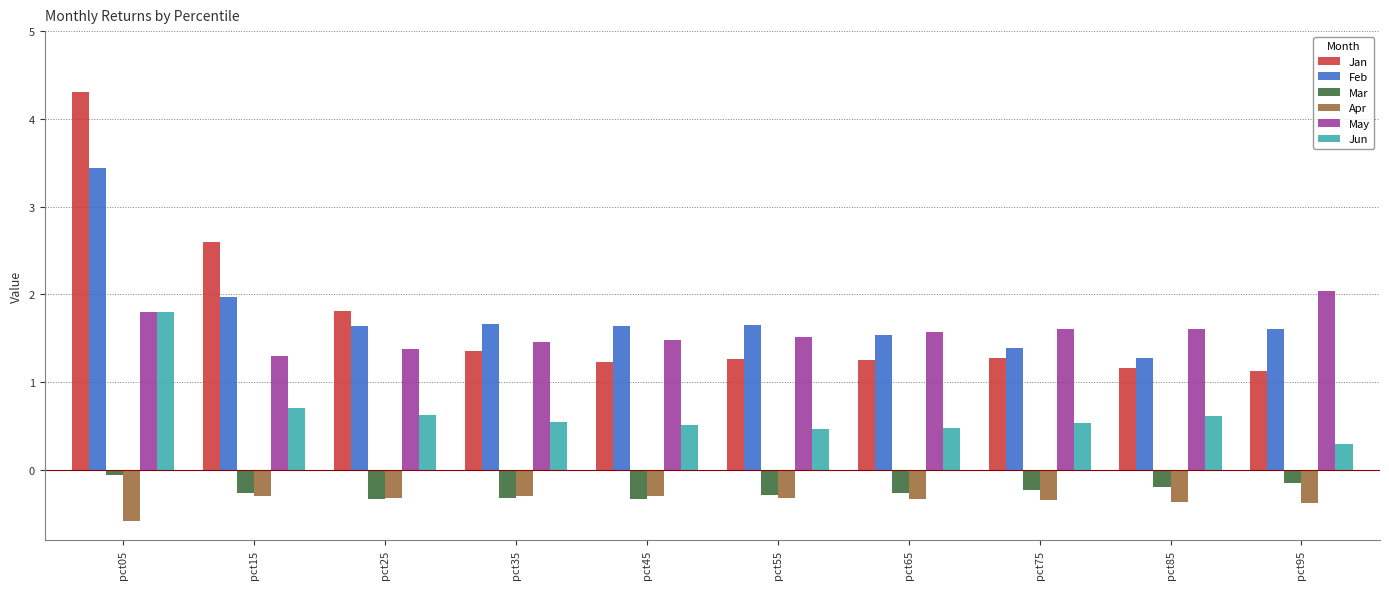

What is the sum of all Jan values?

17.4